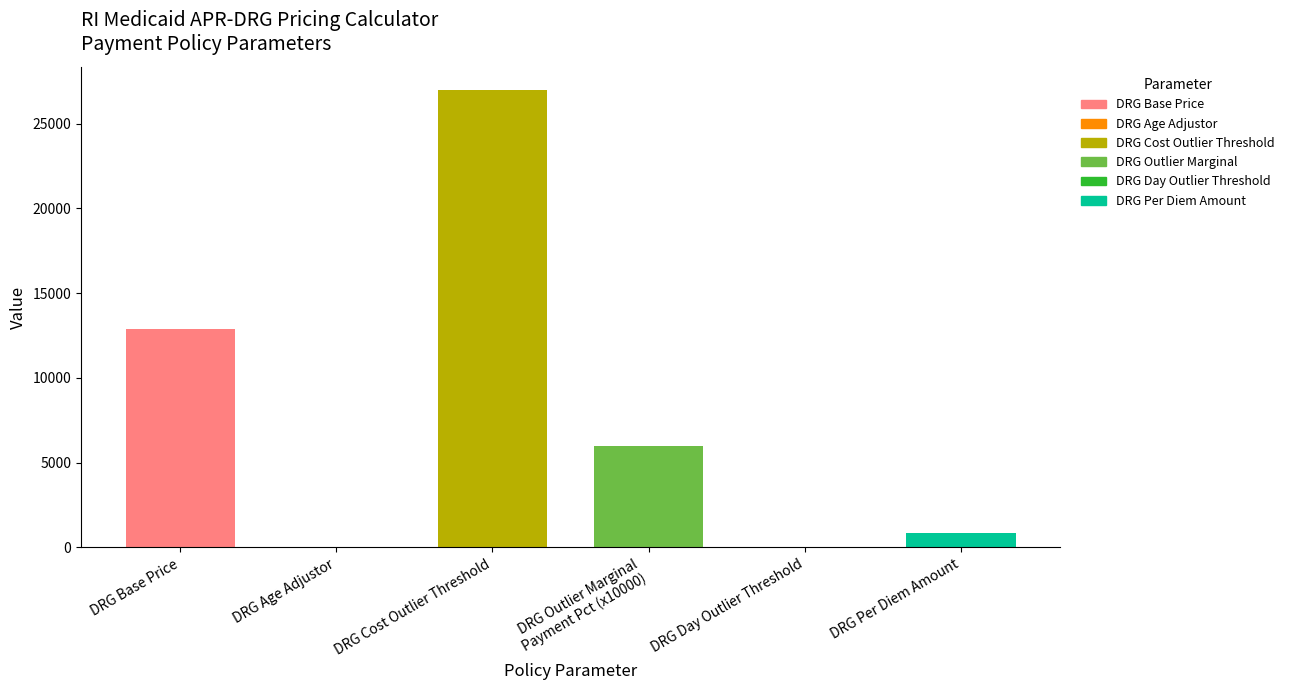

Which has a higher value, DRG Cost Outlier Threshold or DRG?

DRG Cost Outlier Threshold